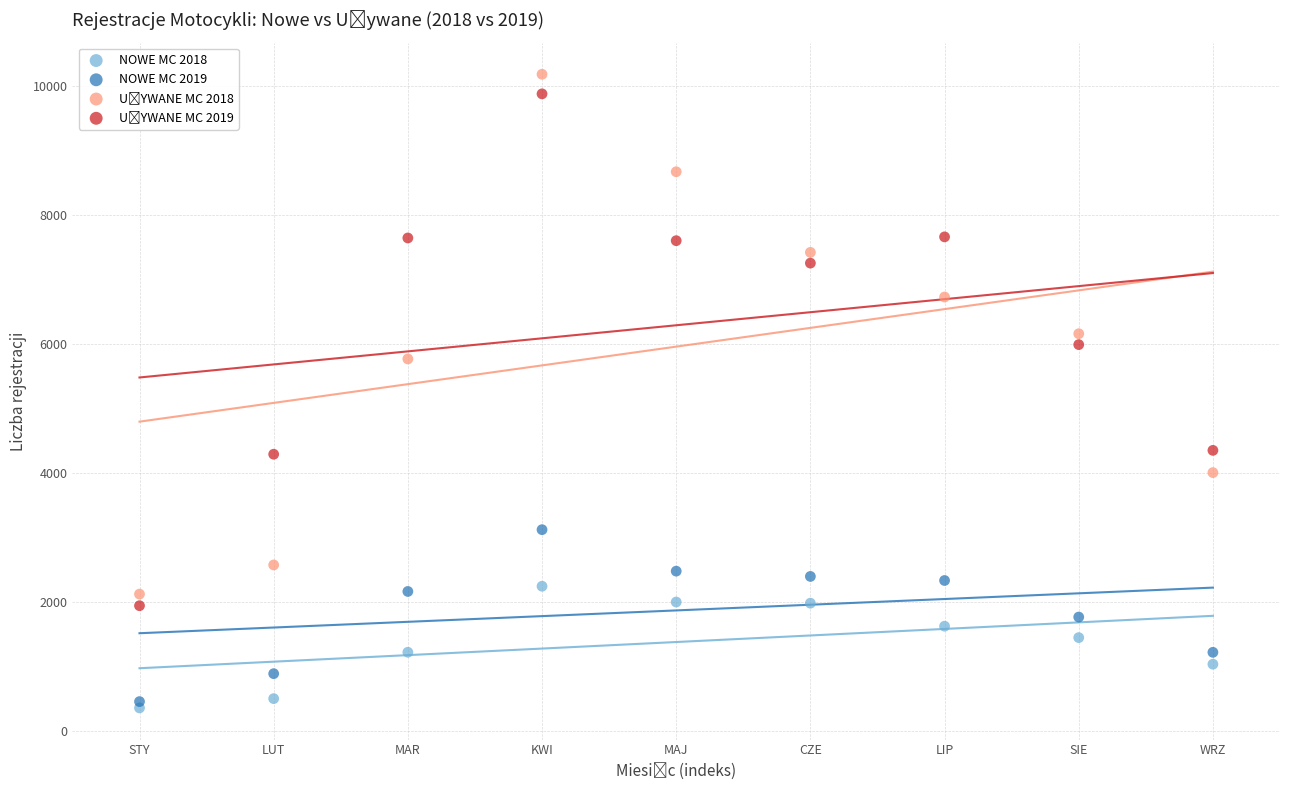

Across all series, what Y value is closest to 5275?

5774